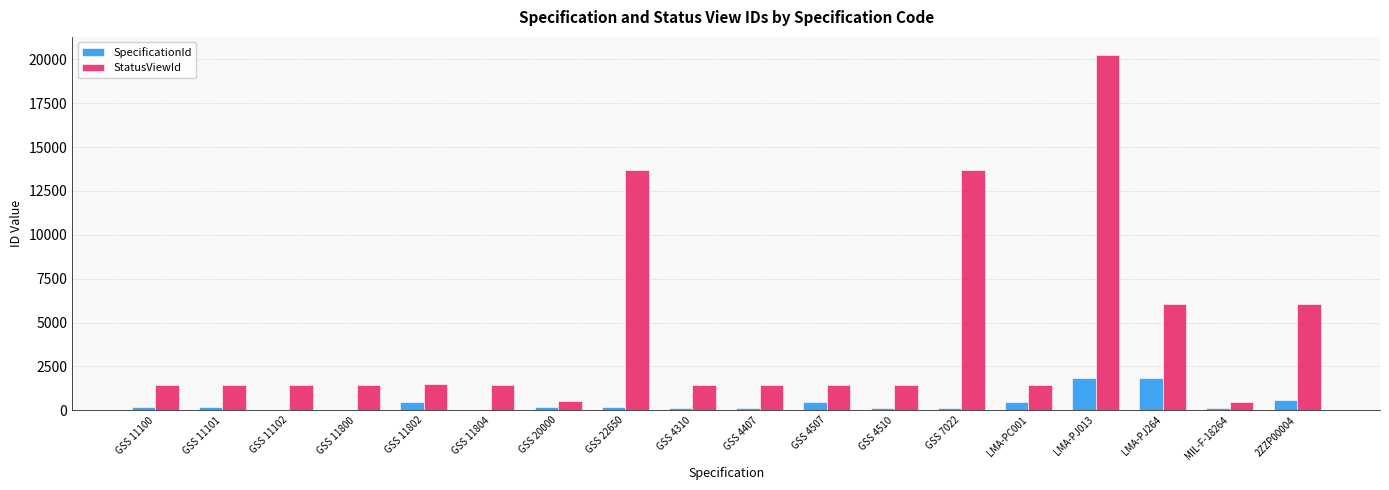

What is the maximum value shown in the chart?

20275